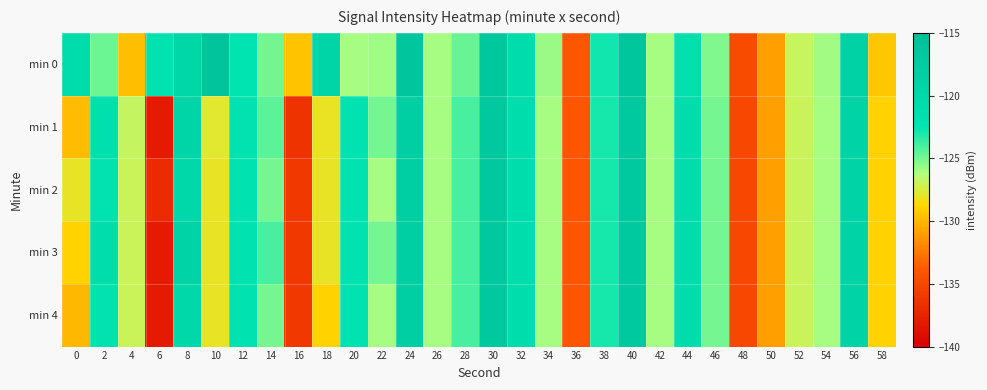

What is the total value across all series at 56?

-594.8